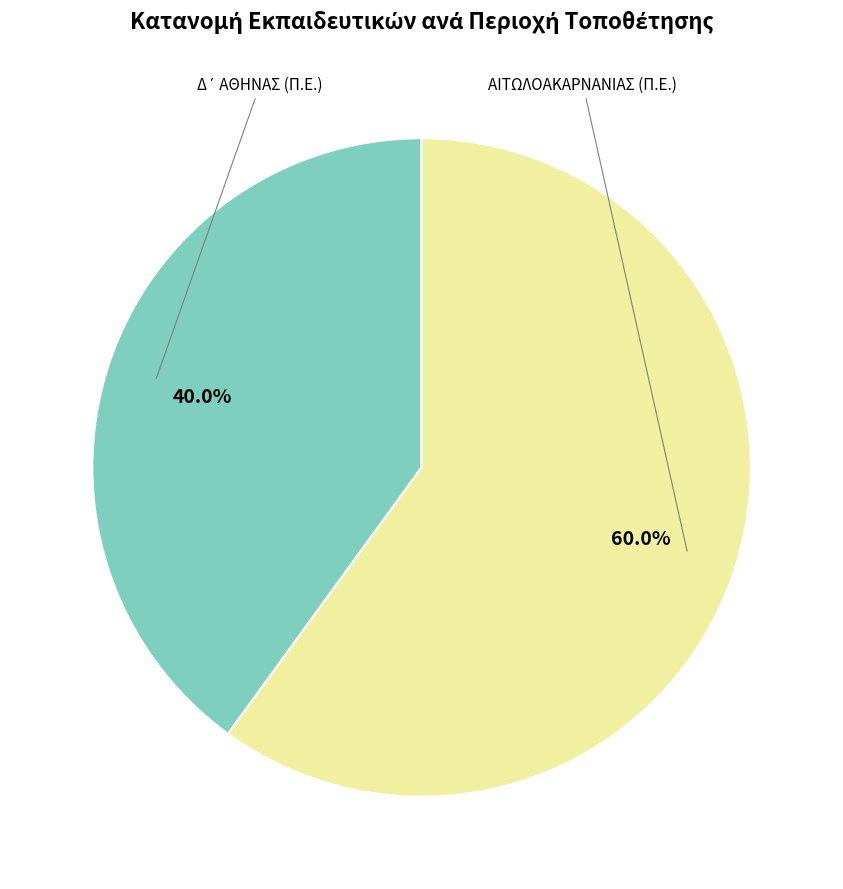

How many slices are in this pie chart?

2